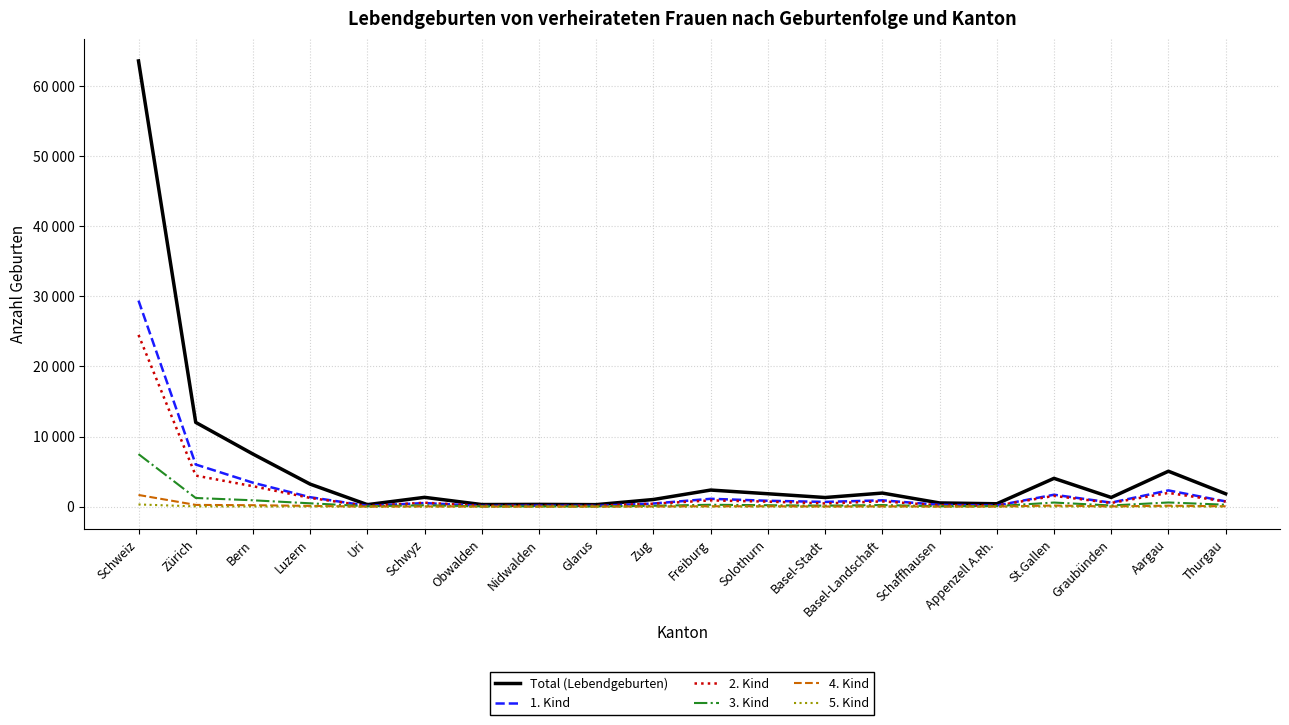

What is the difference between the maximum and minimum values in the 3. Kind series?

7466